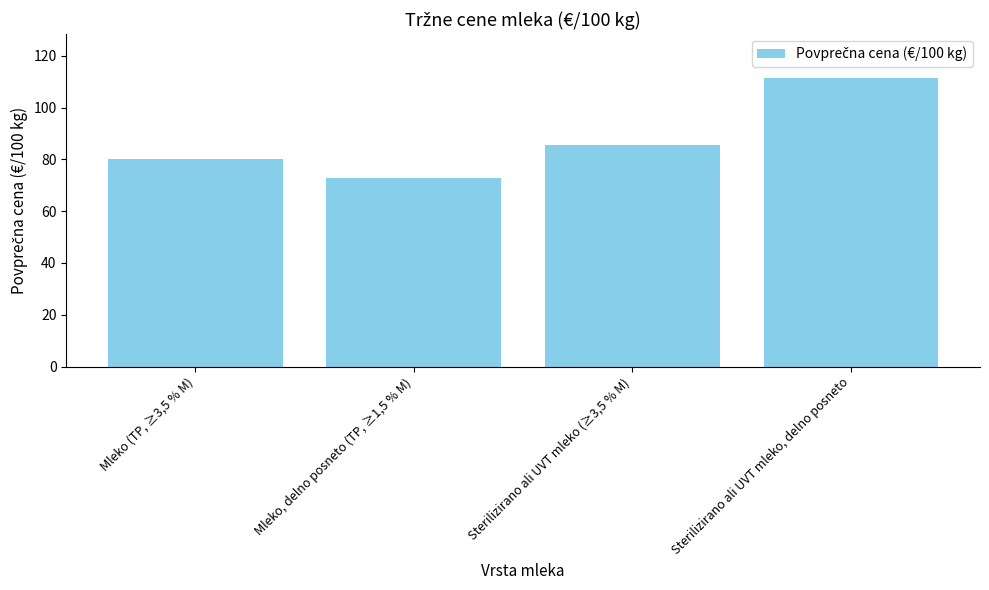

True or false: the data shows 27.5 at Mleko, delno posneto (TP, ≥1,5 % M).

False